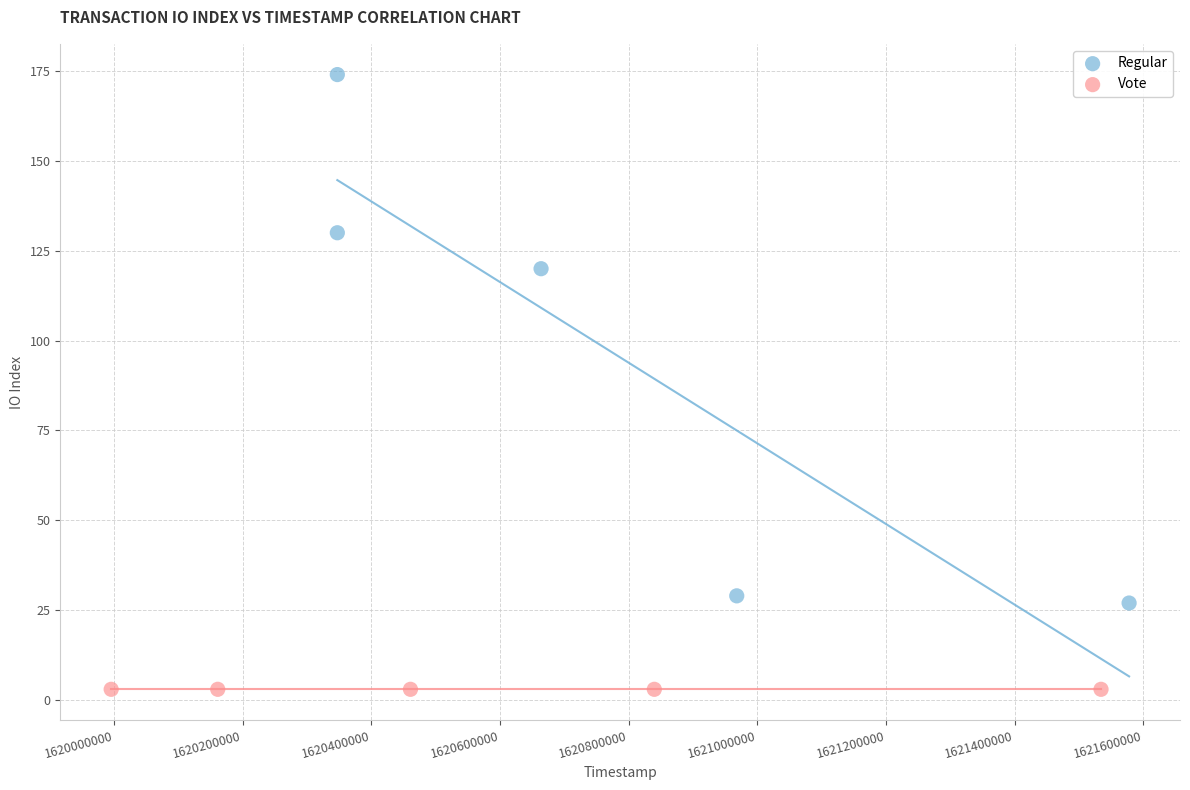

Which series contains the lowest Y value?

Vote